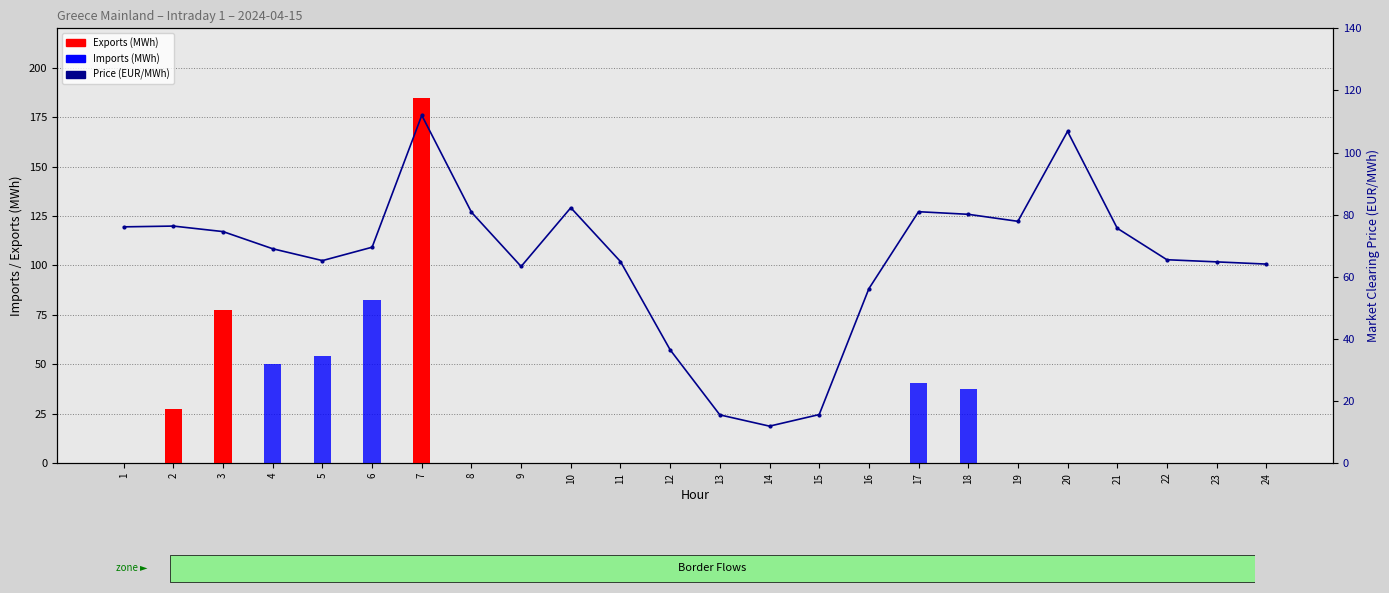

Reading left to right, what are all the values shown in this chart?

Exports (MWh): 1=0.0	2=27.4	3=77.3	4=0.0	5=0.0	6=0.0	7=184.9	8=0.0	9=0.0	10=0.0	11=0.0	12=0.0	13=0.0	14=0.0	15=0.0	16=0.0	17=0.0	18=0.0	19=0.0	20=0.0	21=0.0	22=0.0	23=0.0	24=0.0
Imports (MWh): 1=0.0	2=0.0	3=0.0	4=50.3	5=54.3	6=82.3	7=0.0	8=0.0	9=0.0	10=0.0	11=0.0	12=0.0	13=0.0	14=0.0	15=0.0	16=0.0	17=40.6	18=37.5	19=0.0	20=0.0	21=0.0	22=0.0	23=0.0	24=0.0
Price (EUR/MWh): 1=76.1	2=76.3	3=74.5	4=69.0	5=65.2	6=69.5	7=112.0	8=80.8	9=63.3	10=82.2	11=64.9	12=36.5	13=15.5	14=11.9	15=15.6	16=56.1	17=80.9	18=80.1	19=77.8	20=106.8	21=75.6	22=65.5	23=64.8	24=64.1